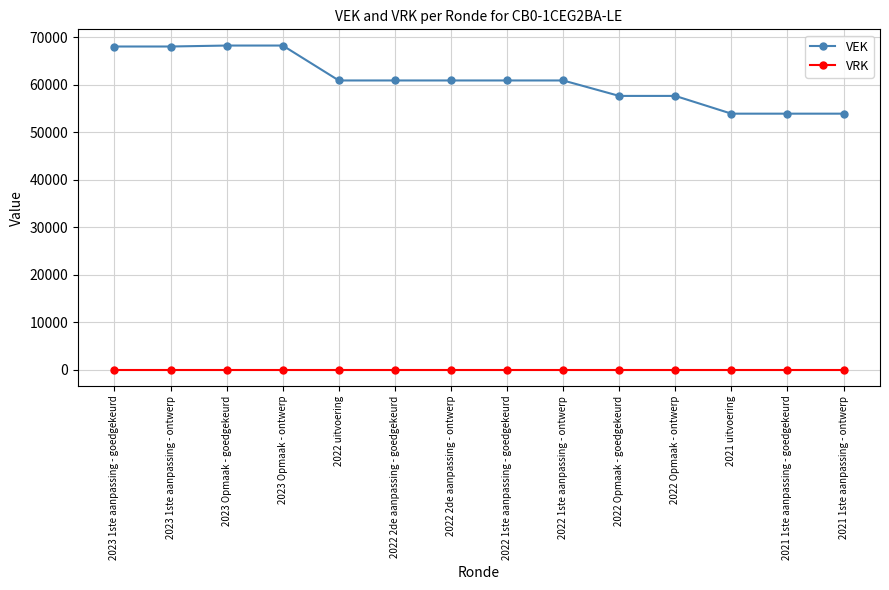

What is the spread (max minus min) of values at 2023 Opmaak - ontwerp?

68207